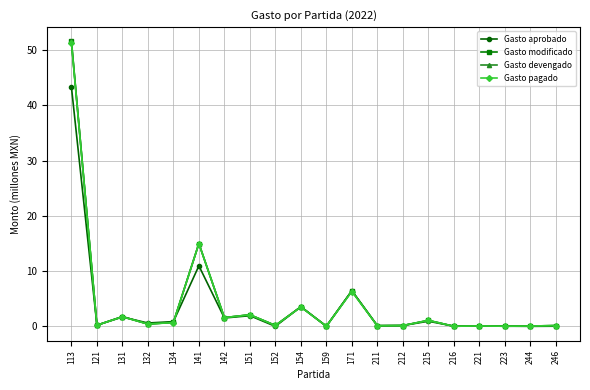

What is the difference between the maximum and second lowest values in the Gasto modificado series?

51.6